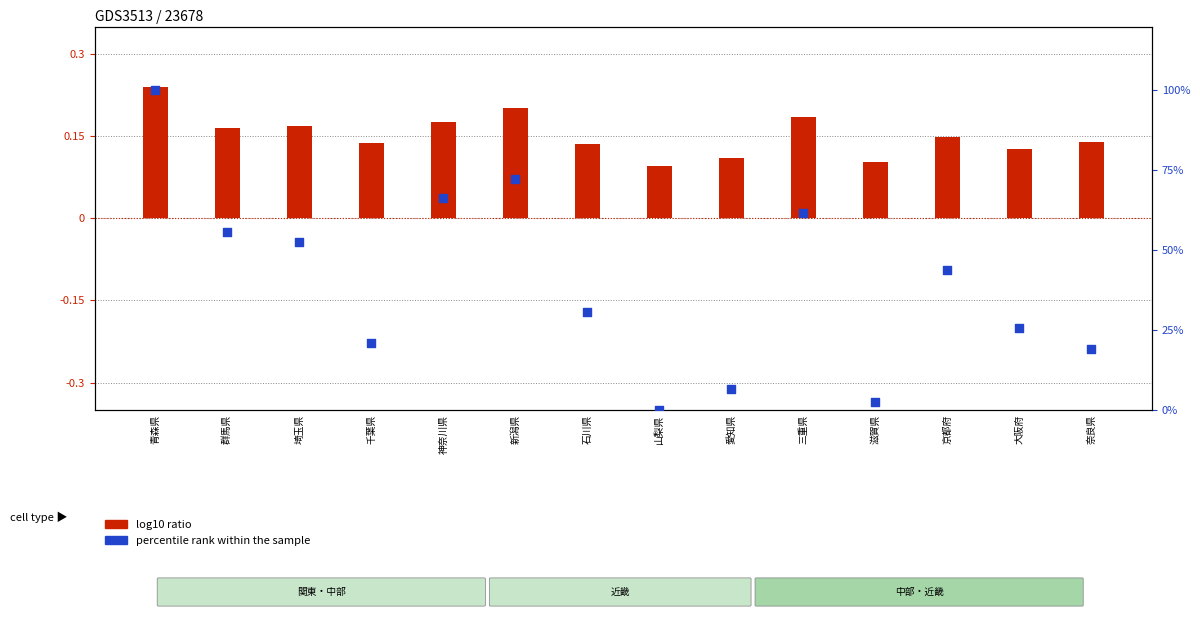

Which series has the largest total across all categories?

percentile rank within the sample